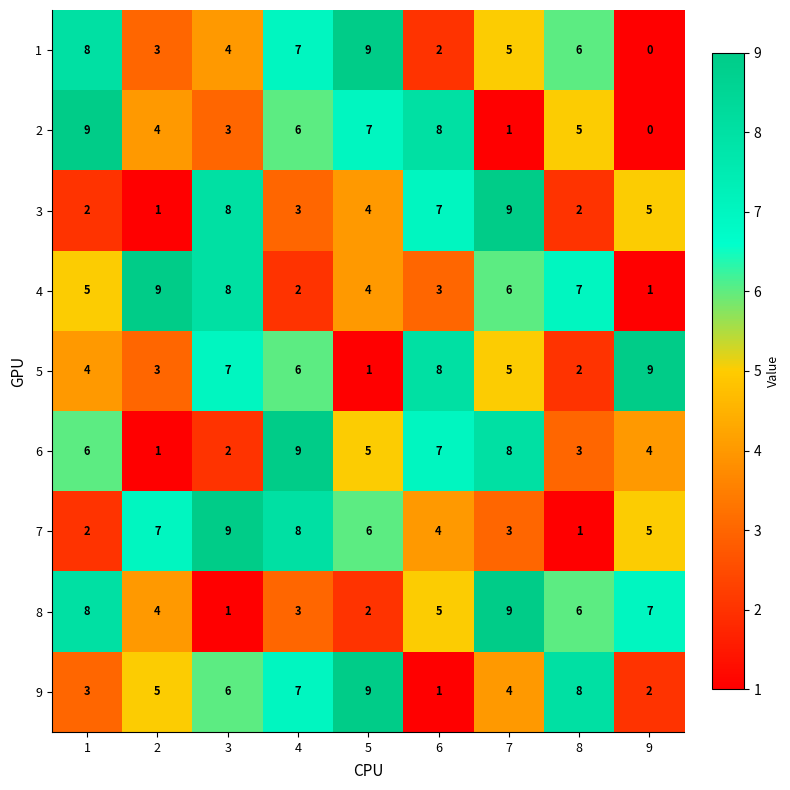

How many values in the 4 series are below 5?

4